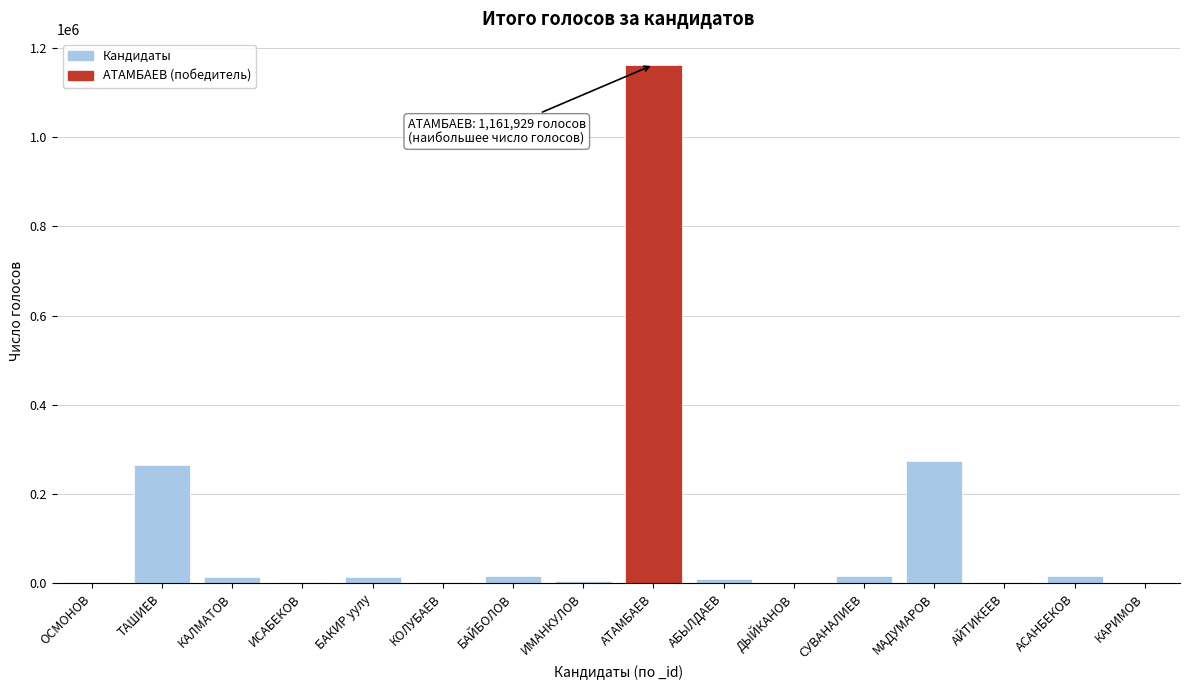

The chart shows a value of 428721 at ТАШИЕВ. True or false?

False